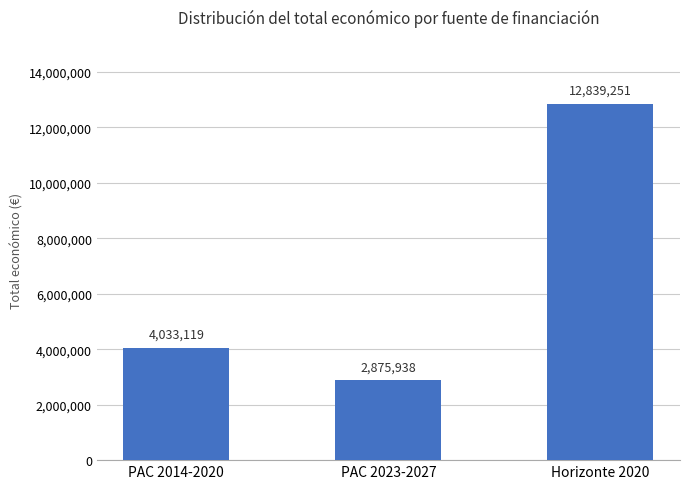

Reading left to right, list all the values displayed in this chart.

PAC 2014-2020=4033119	PAC 2023-2027=2875938	Horizonte 2020=12839251